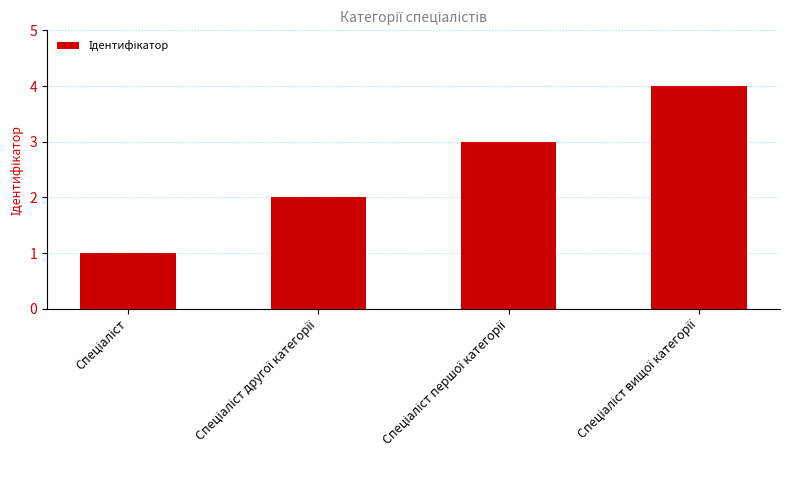

What is the difference between the maximum and minimum values?

3